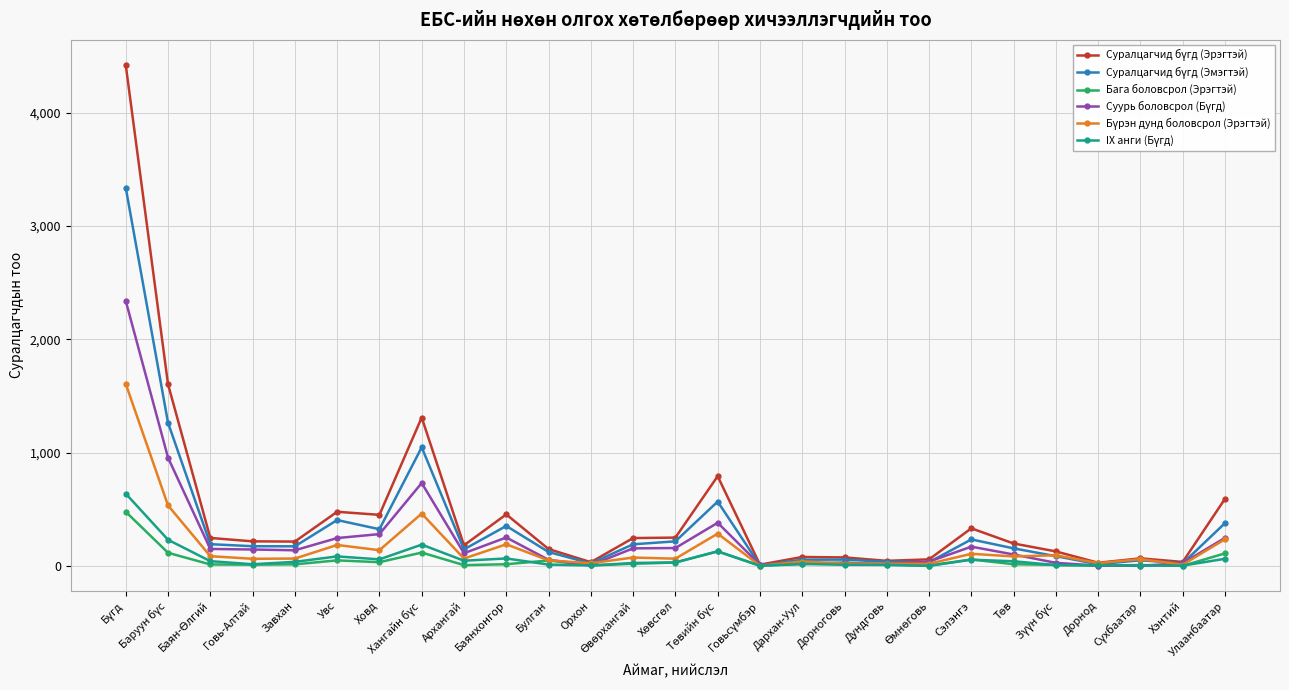

What is the greatest value displayed?

4422